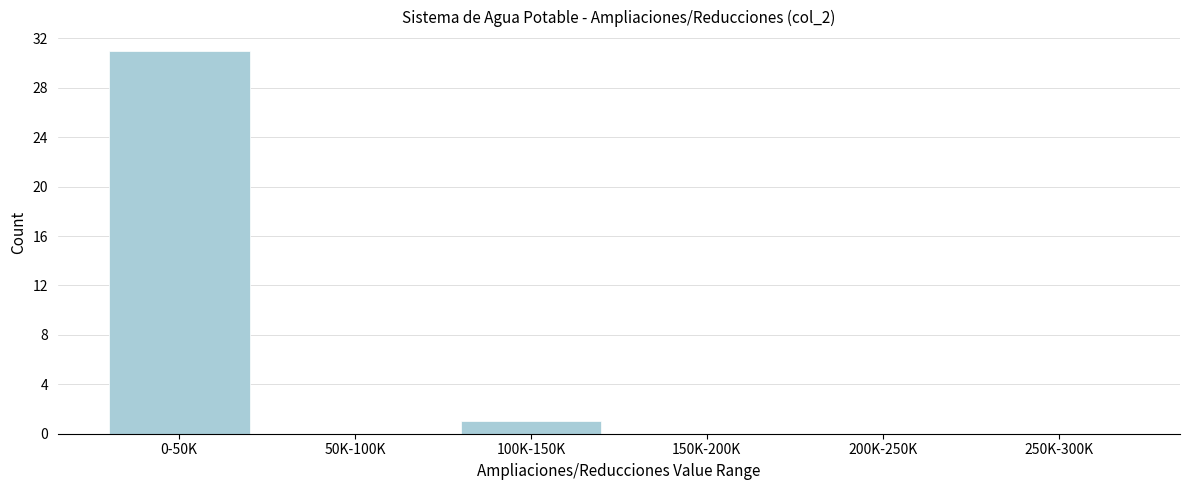

Reading left to right, what are all the values shown in this chart?

0-50K=31	50K-100K=0	100K-150K=1	150K-200K=0	200K-250K=0	250K-300K=0